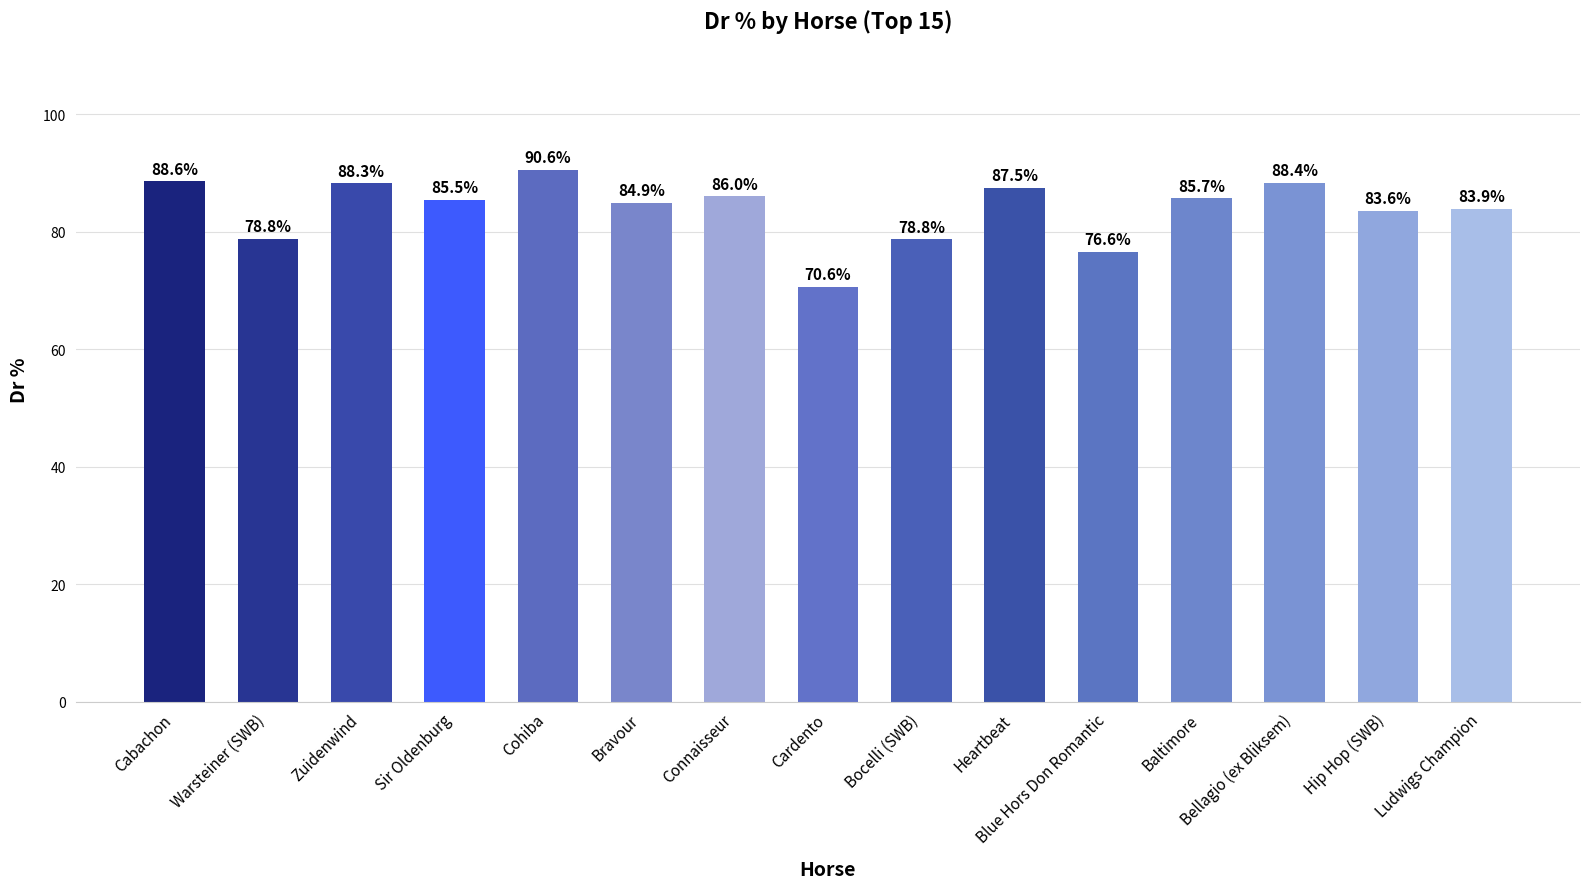

Is it true that the value at Cabachon is 133.1?

False